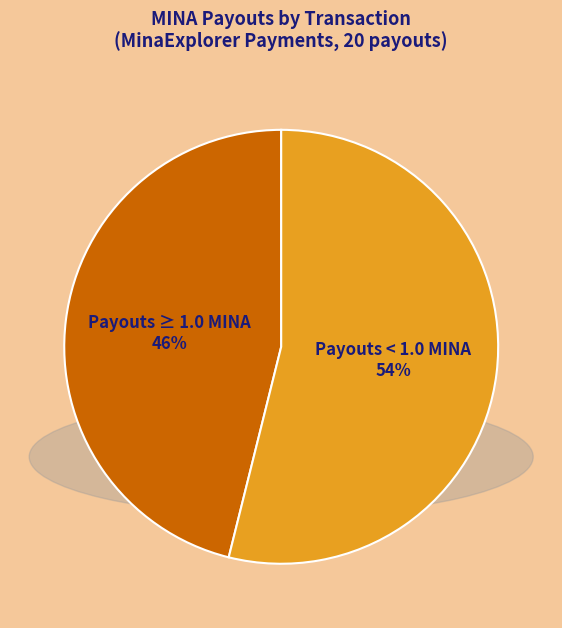

Does any single category account for the majority?

Yes